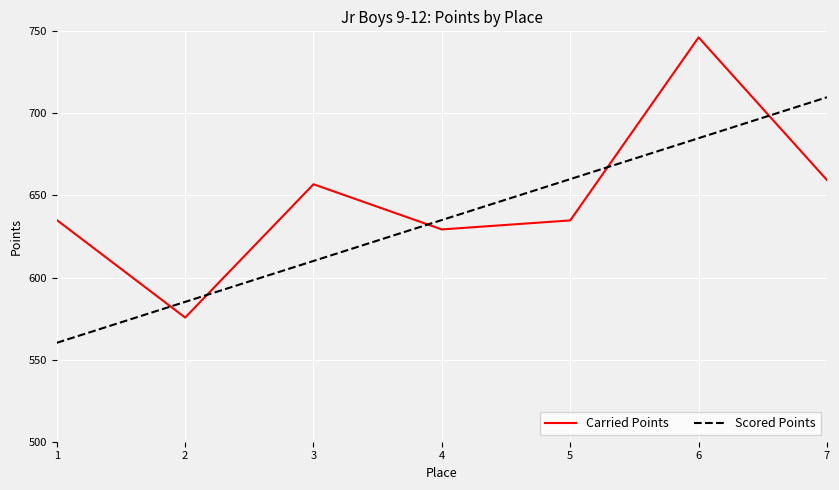

Which series has the largest total across all categories?

Carried Points